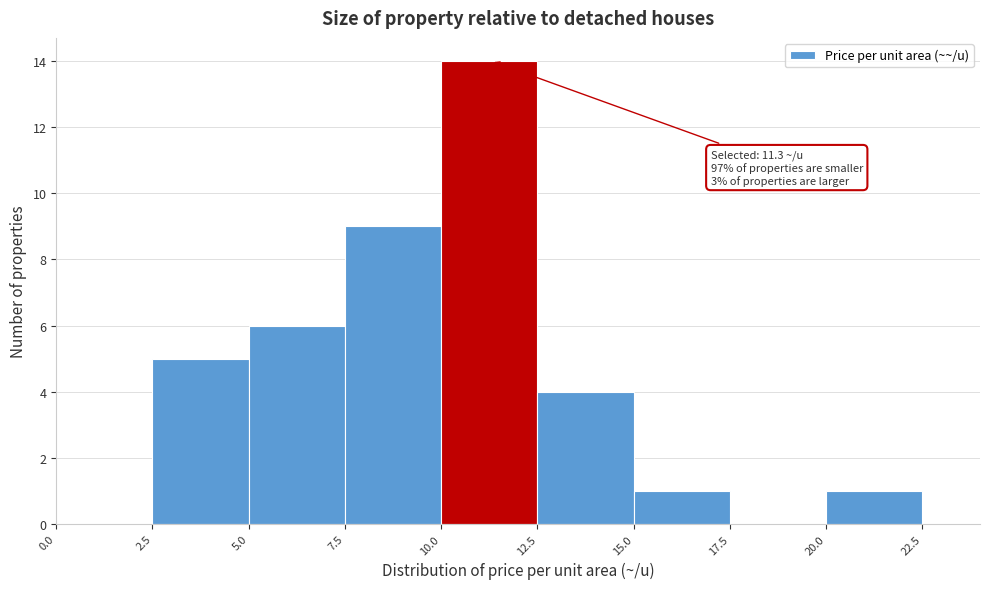

Which range on the x-axis has the tallest bar?

10.0 to 12.5